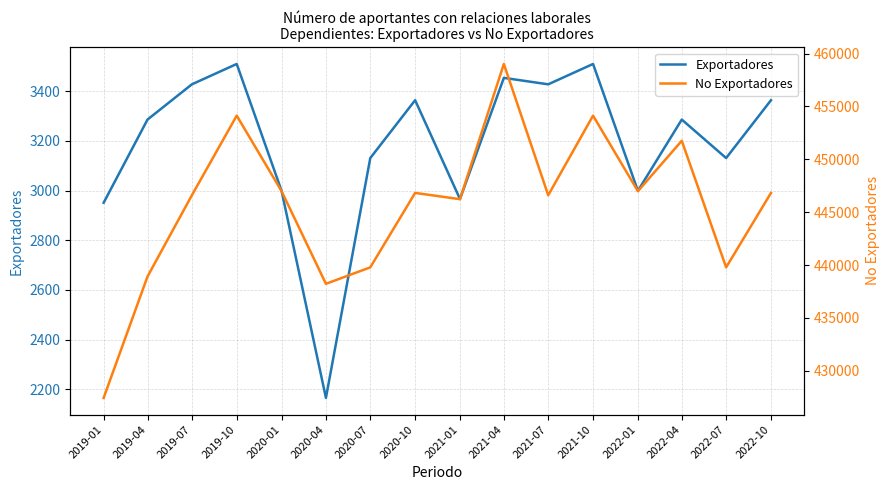

What is the highest value of the Exportadores series?

3510